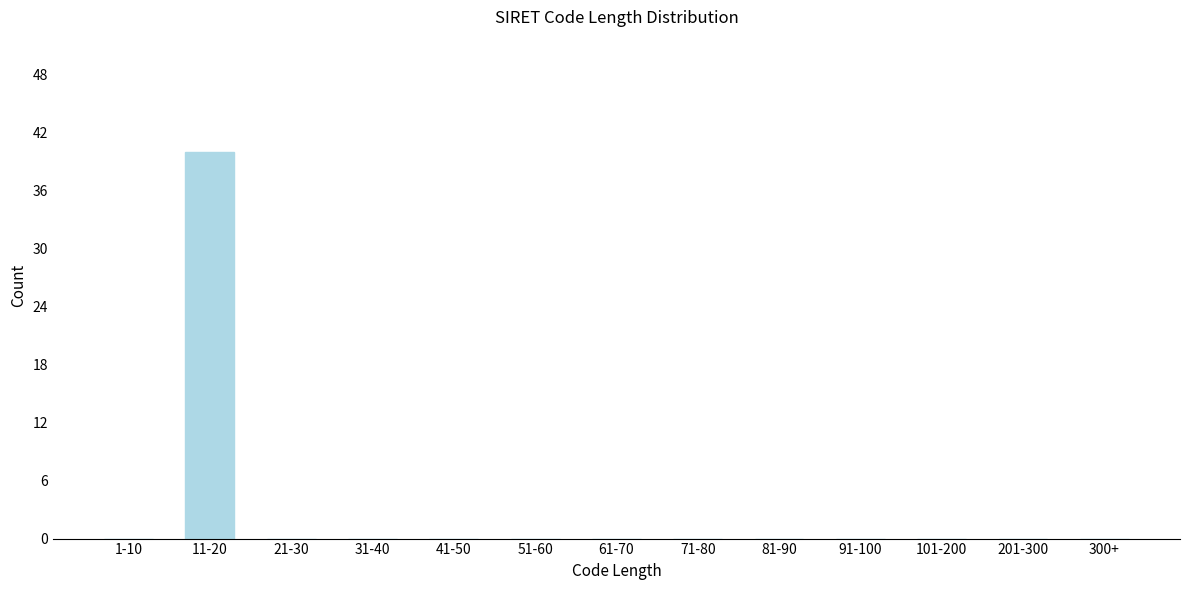

Reading left to right, extract all data points from this chart.

1-10=0	11-20=40	21-30=0	31-40=0	41-50=0	51-60=0	61-70=0	71-80=0	81-90=0	91-100=0	101-200=0	201-300=0	300+=0